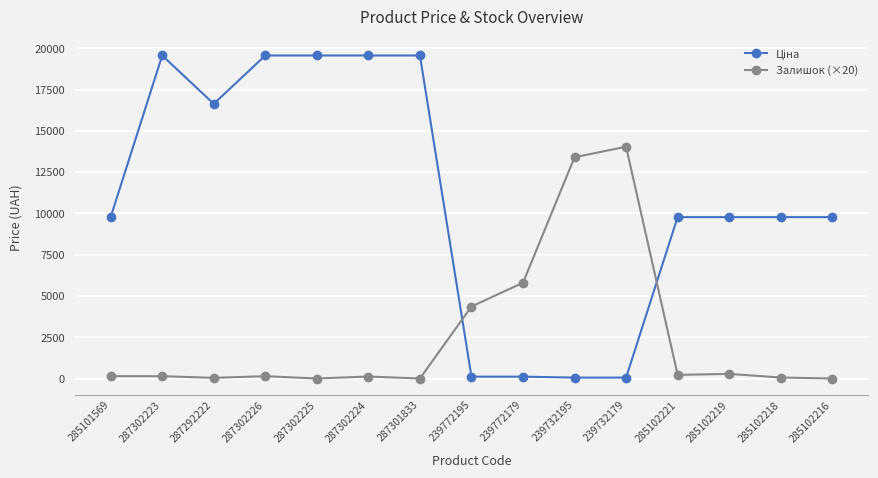

What is the total value across all series at 287301833?

19564.9